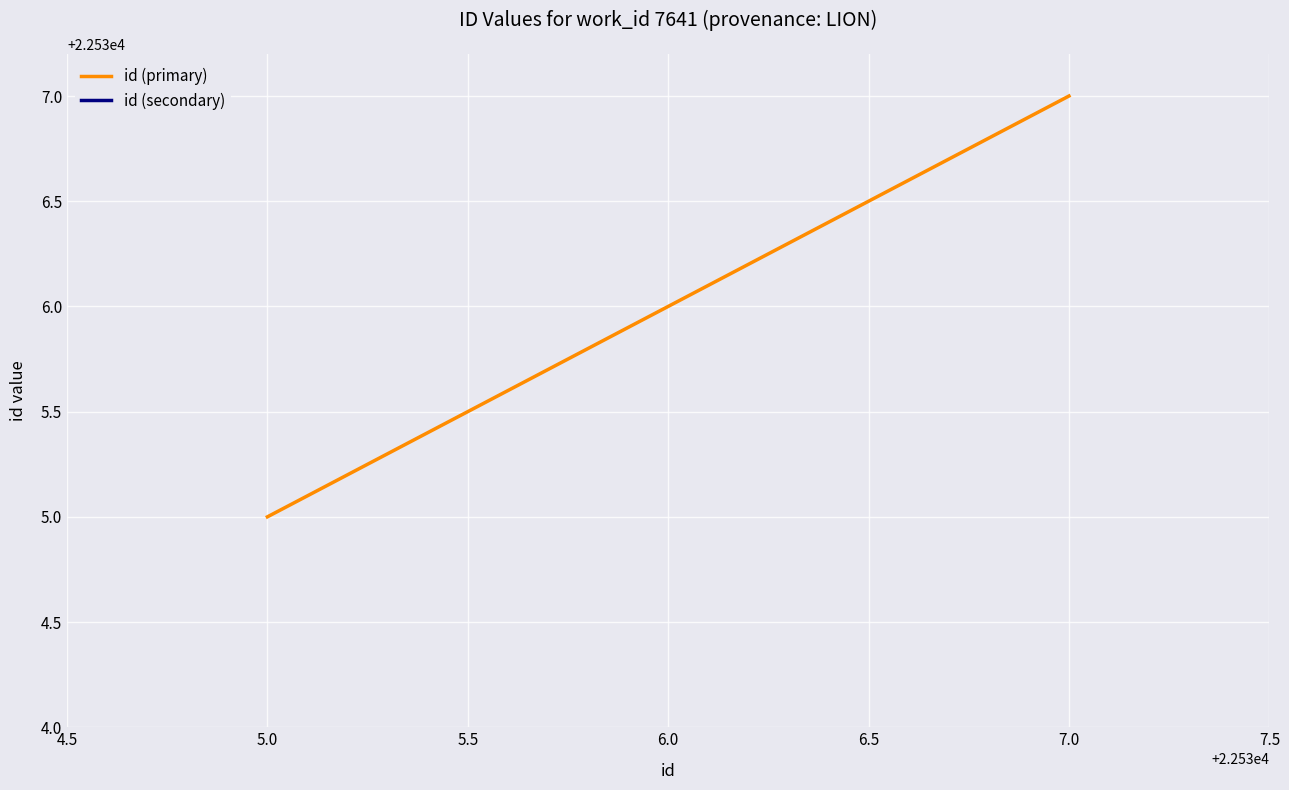

At which label does id (primary) reach its minimum?

5.0